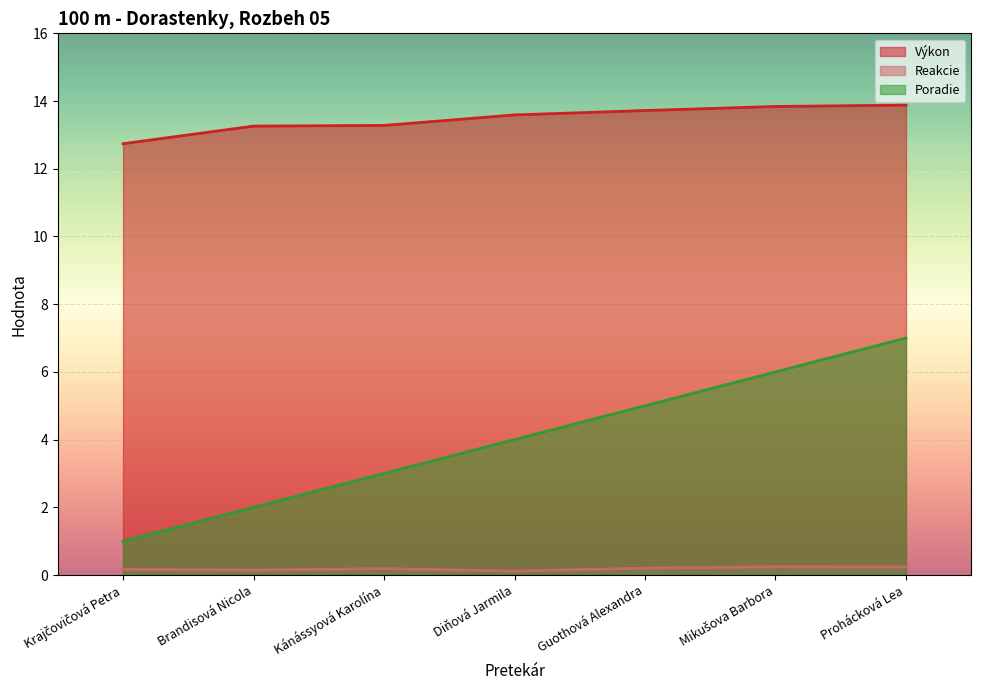

Reading right to left, extract all data points from this chart.

Výkon: 13.9	13.8	13.7	13.6	13.3	13.3	12.7
Reakcie: 0.2	0.2	0.2	0.1	0.2	0.1	0.2
Poradie: 7.0	6.0	5.0	4.0	3.0	2.0	1.0